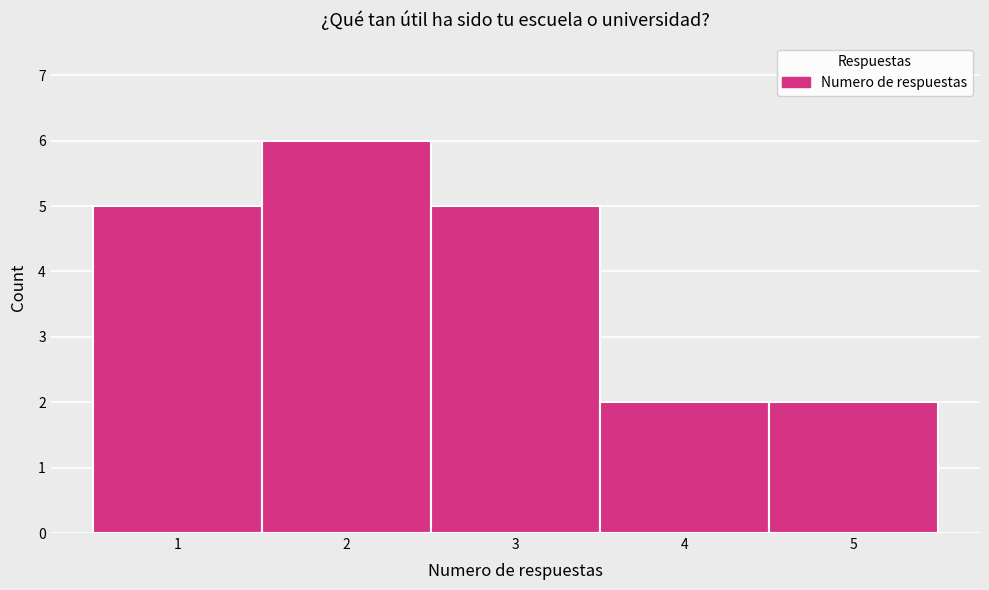

Reading left to right, list every bar in this chart as the range it spans on the x-axis followed by its height. The values are not printed on the chart, so give them approximately, as read against the axis.

0.5 to 1.5: 5
1.5 to 2.5: 6
2.5 to 3.5: 5
3.5 to 4.5: 2
4.5 to 5.5: 2